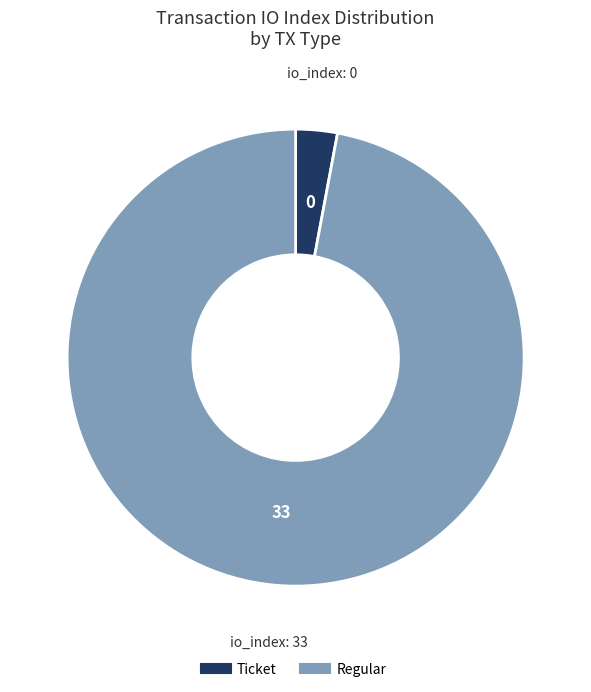

Which category accounts for the majority?

Regular